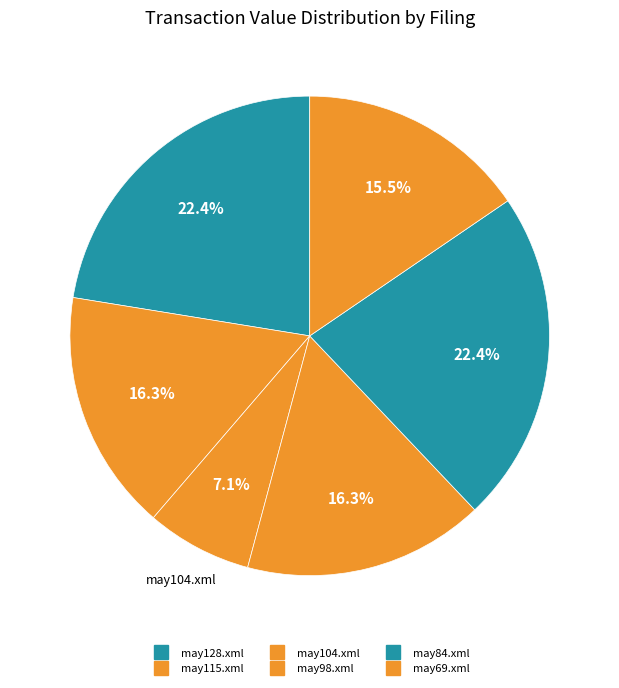

To the nearest percent, what portion does may84.xml represent?

22%